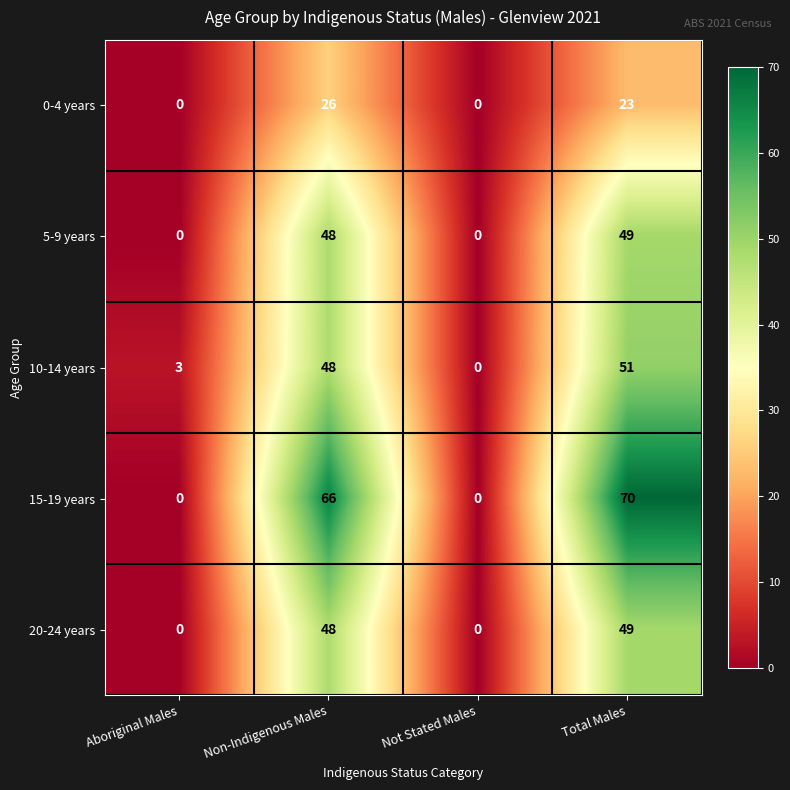

Reading left to right, extract all data points from this chart.

0-4 years: Aboriginal Males=0	Non-Indigenous Males=26	Not Stated Males=0	Total Males=23
5-9 years: Aboriginal Males=0	Non-Indigenous Males=48	Not Stated Males=0	Total Males=49
10-14 years: Aboriginal Males=3	Non-Indigenous Males=48	Not Stated Males=0	Total Males=51
15-19 years: Aboriginal Males=0	Non-Indigenous Males=66	Not Stated Males=0	Total Males=70
20-24 years: Aboriginal Males=0	Non-Indigenous Males=48	Not Stated Males=0	Total Males=49